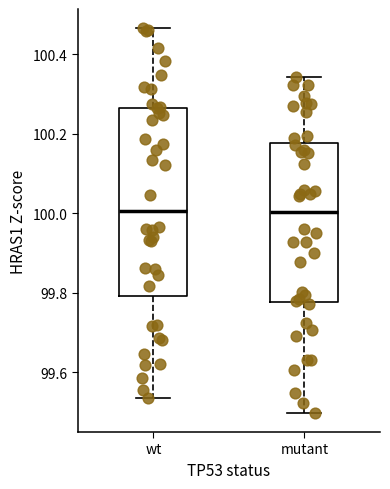

Which box is the tallest, from its lower edge to its upper edge?

wt